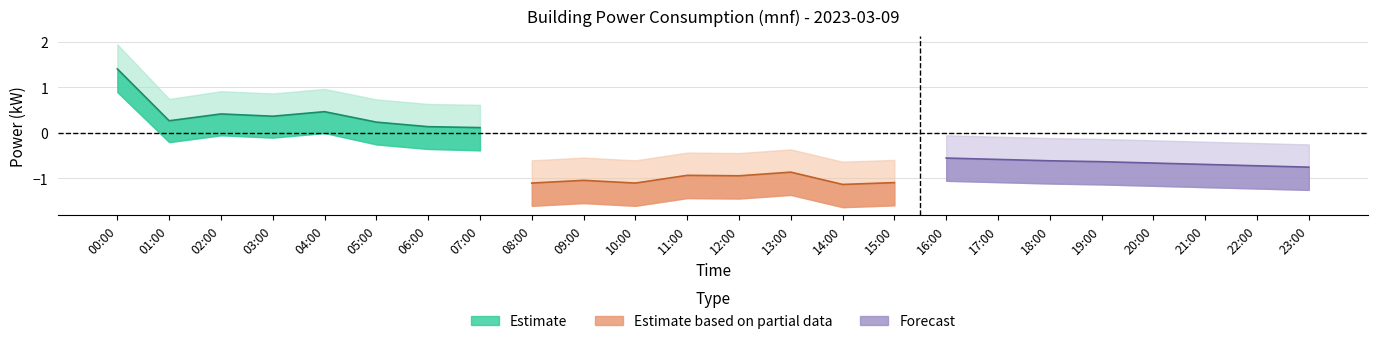

True or false: Estimate and Forecast cross at least once.

False